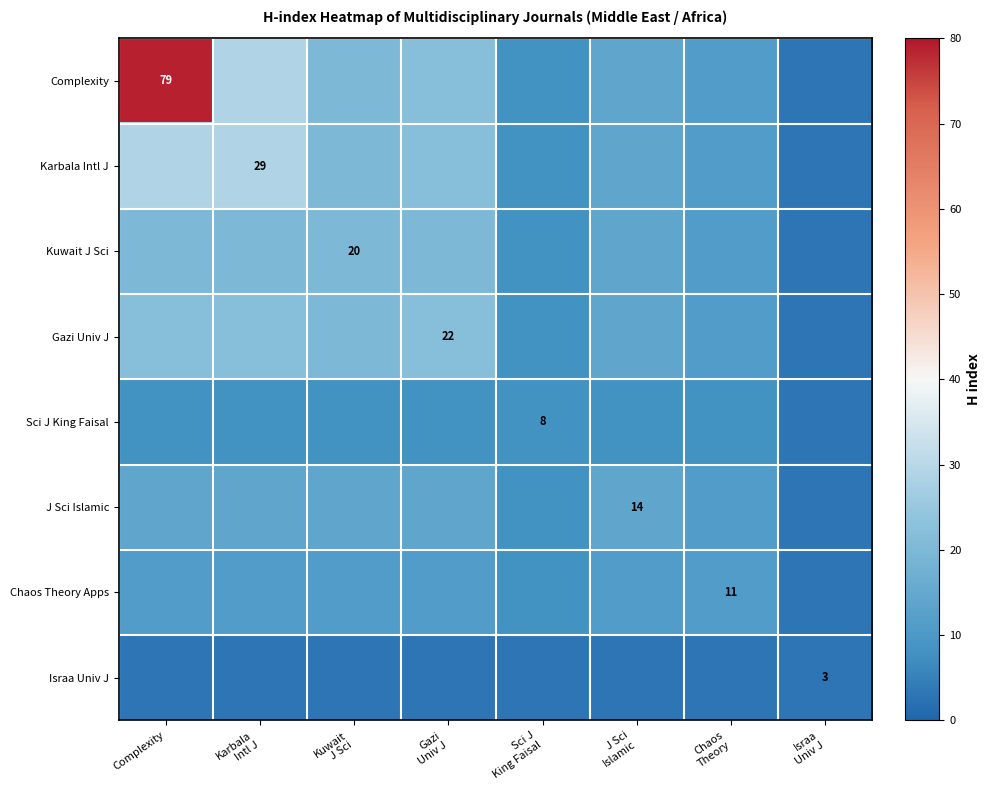

The Kuwait J Sci series shows 8 at Sci J King Faisal. True or false?

True